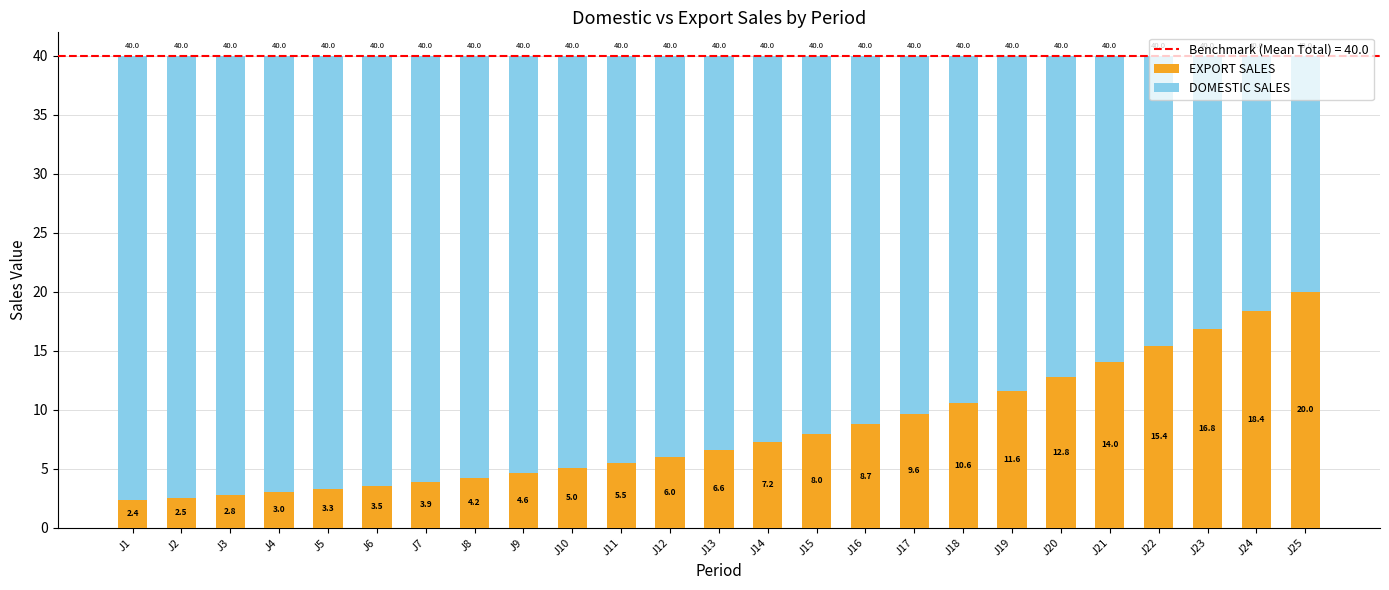

The value of EXPORT SALES at J3 is 4.4. True or false?

False